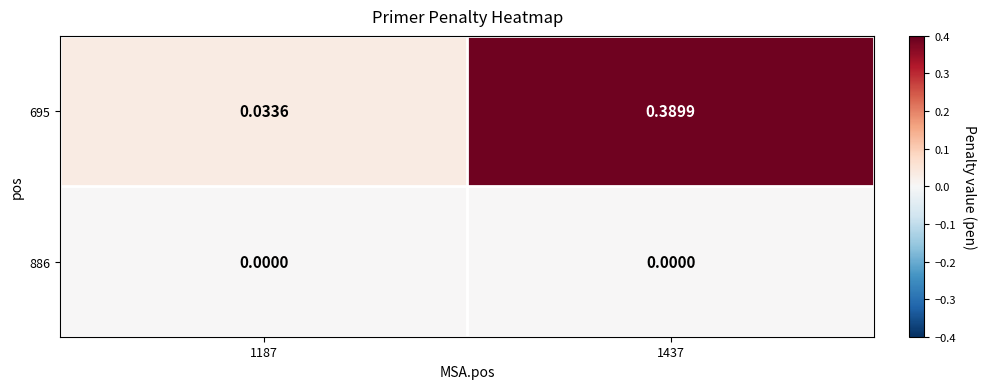

Is the value of 886 at 1437 greater than the value of 695 at 1437?

No